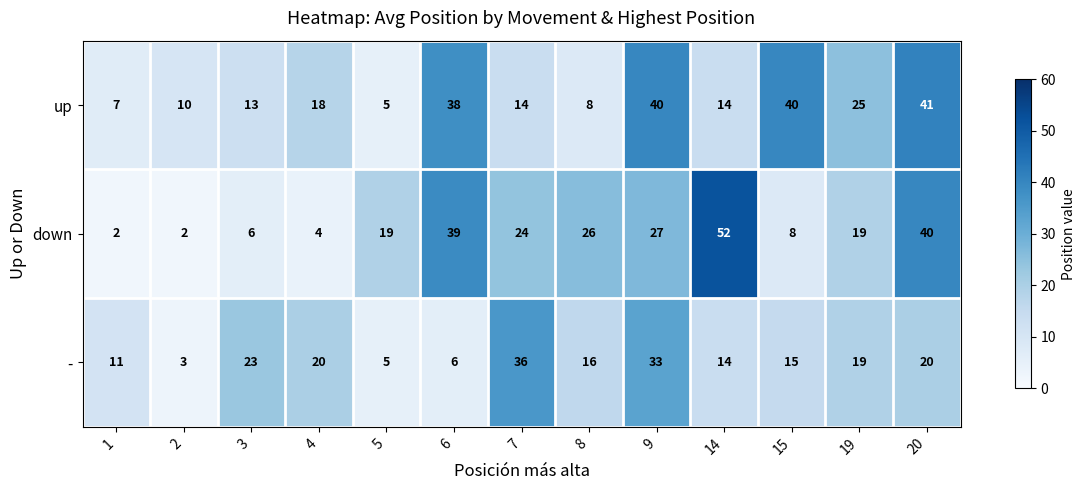

What is the difference between the highest and lowest values at 14?

38